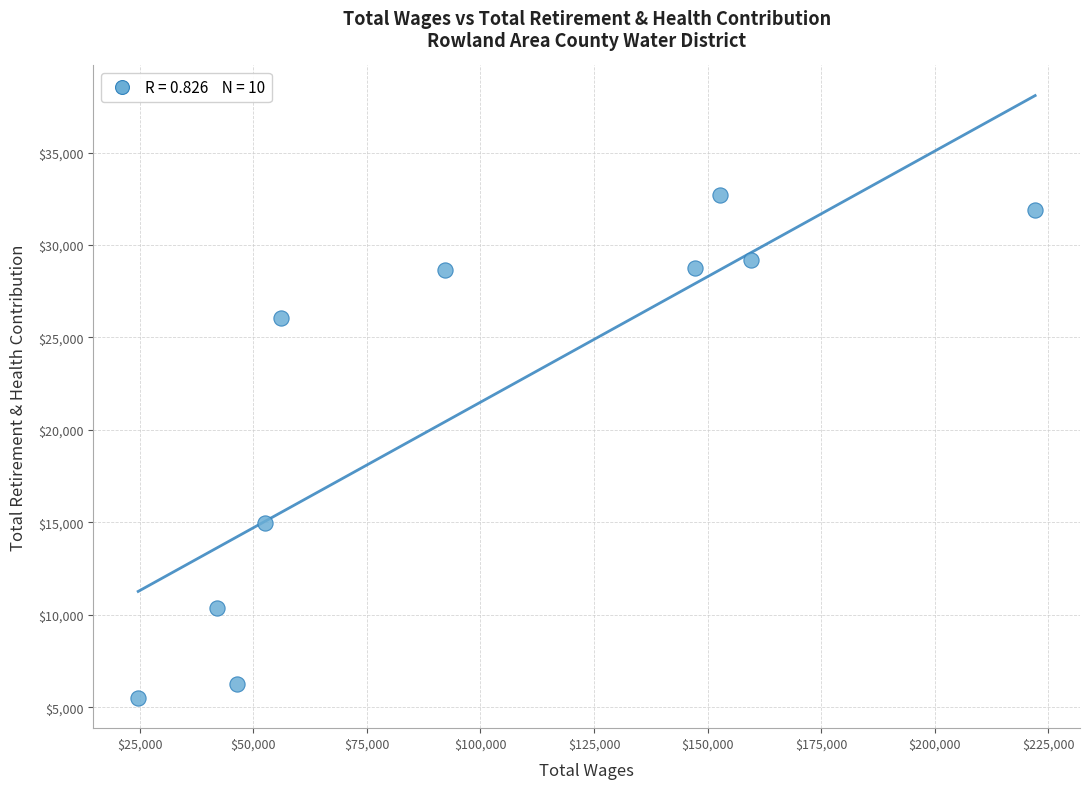

What Y value in the scatter plot is closest to 19106?

14983